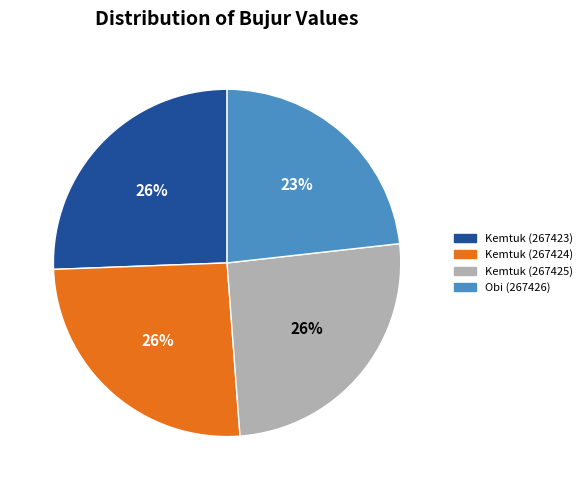

Approximately how many times larger is the value at Kemtuk (267423) compared to Kemtuk (267424)?

1.0